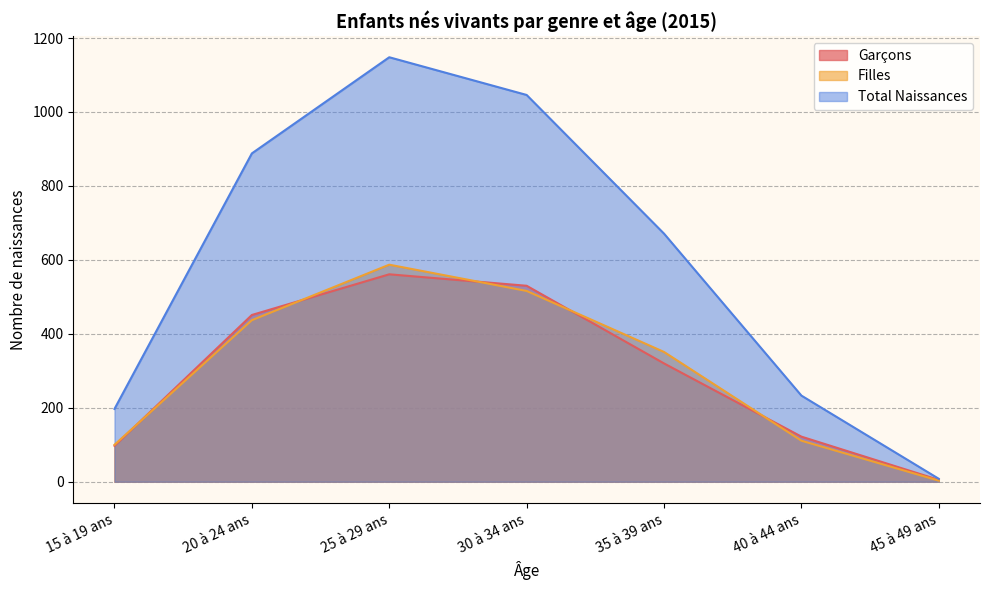

Which series changed the most between 25 à 29 ans and 35 à 39 ans?

Total Naissances